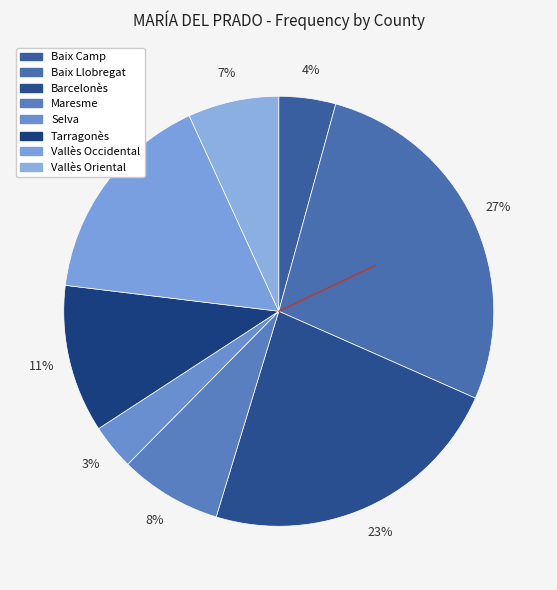

How many segments does this pie chart have?

8